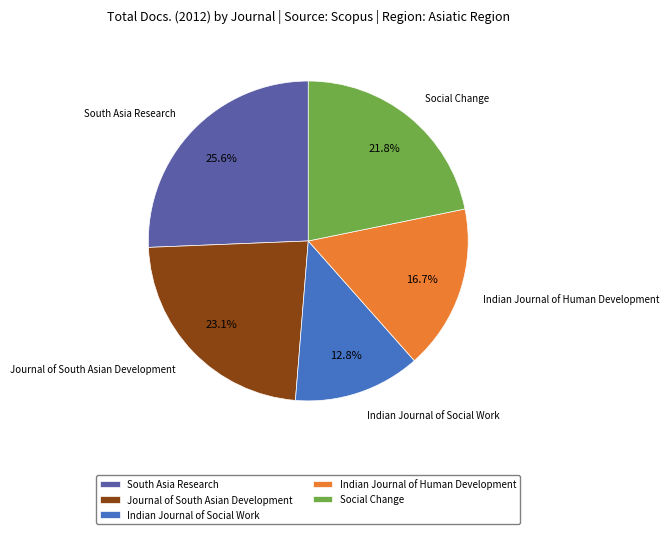

Approximately how many times larger is the value at South Asia Research compared to Social Change?

1.2